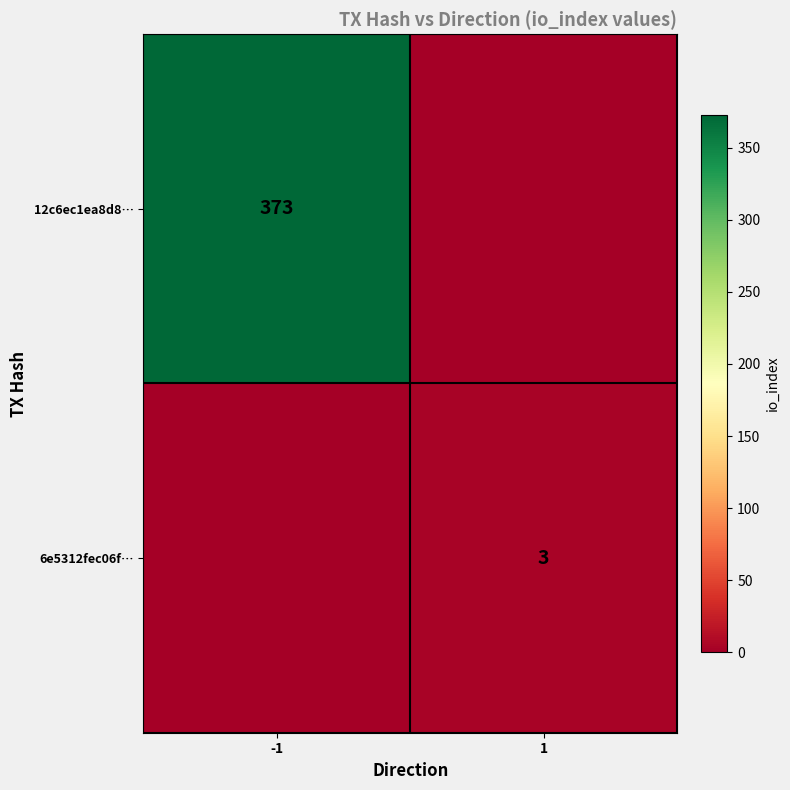

The value of 6e5312fec06f… at 1 is 1. True or false?

False